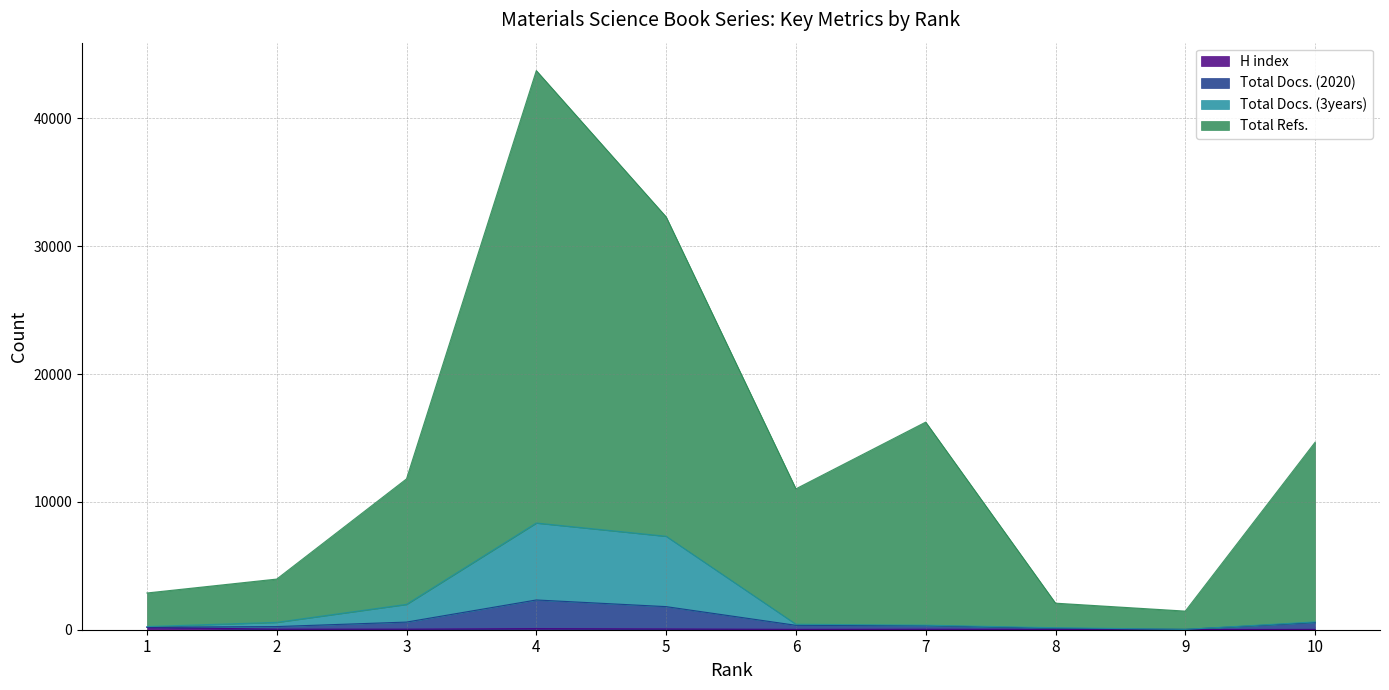

True or false: Total Docs. (3years) and Total Docs. (2020) intersect in this chart.

False